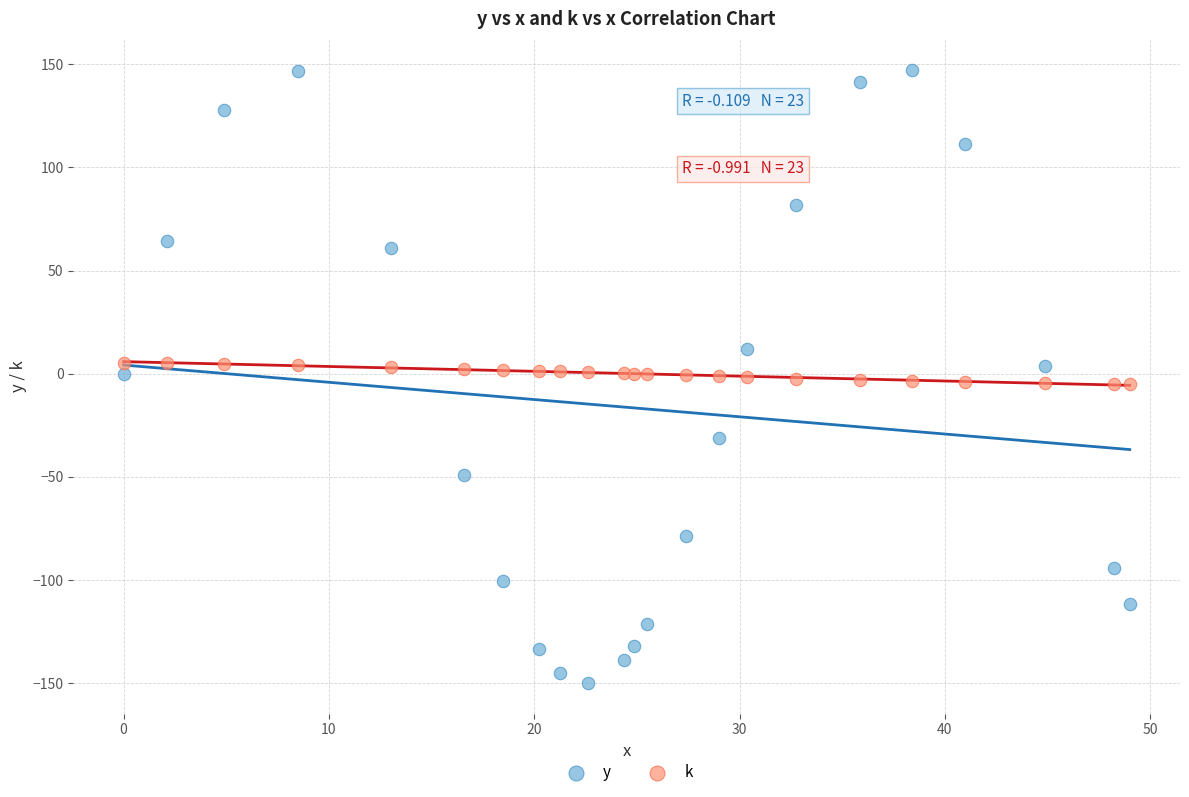

What is the X range (max minus min) for the scatter plot?

49.0